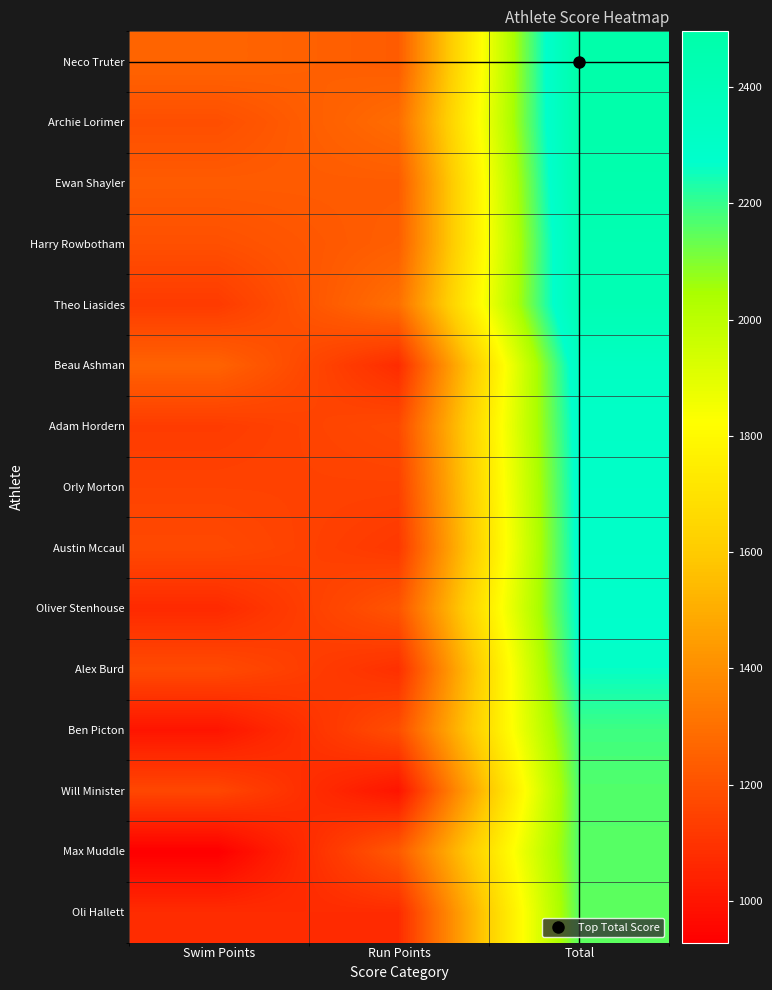

What is the spread (max minus min) of values at Total?

346